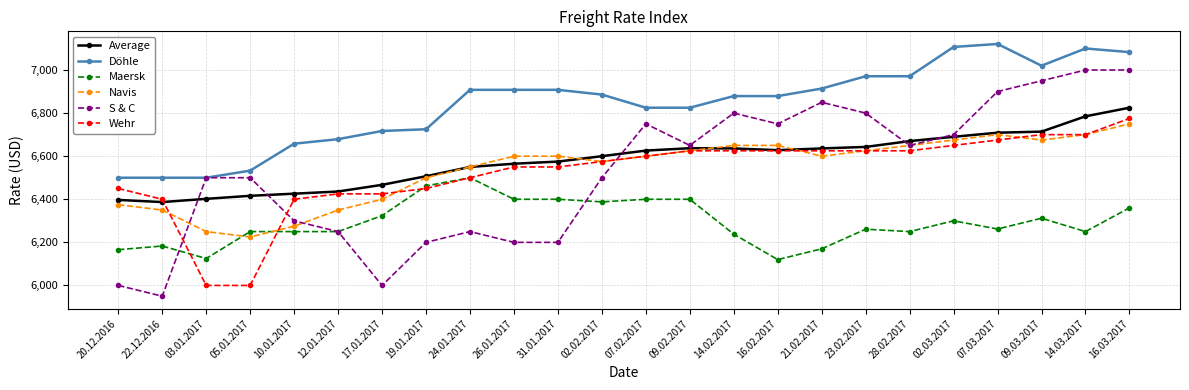

How many values in the Maersk series are below 6262?

12